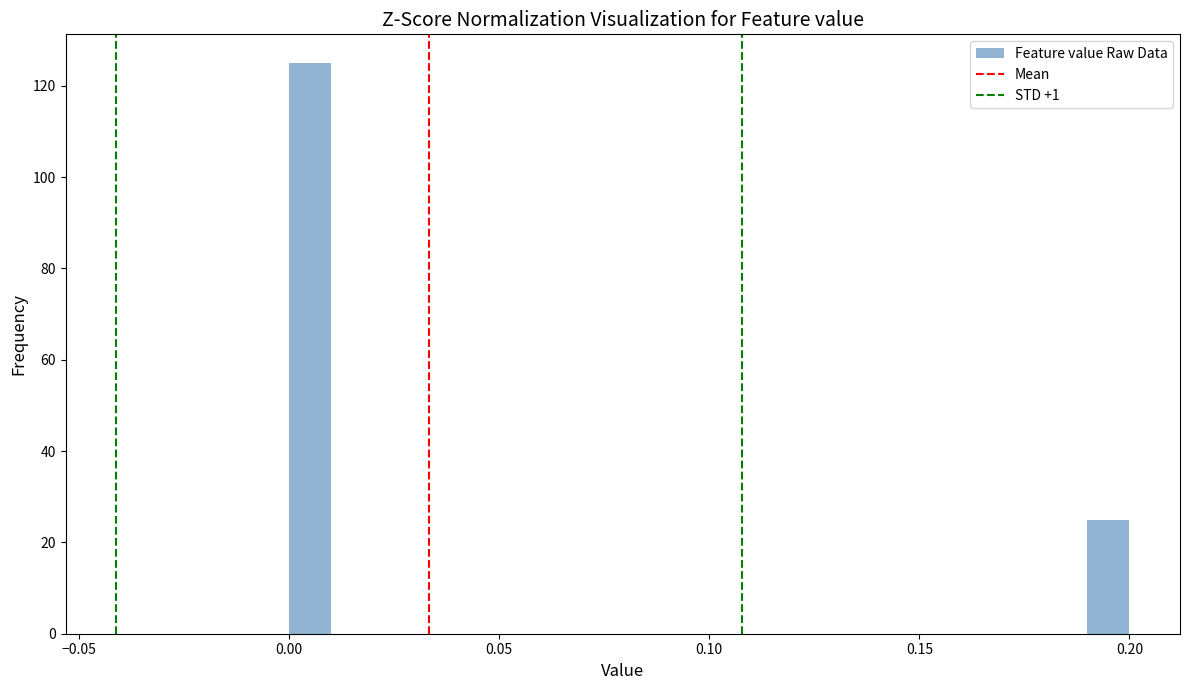

Read against the x-axis, roughly where is the centre of the tallest bar?

0.005